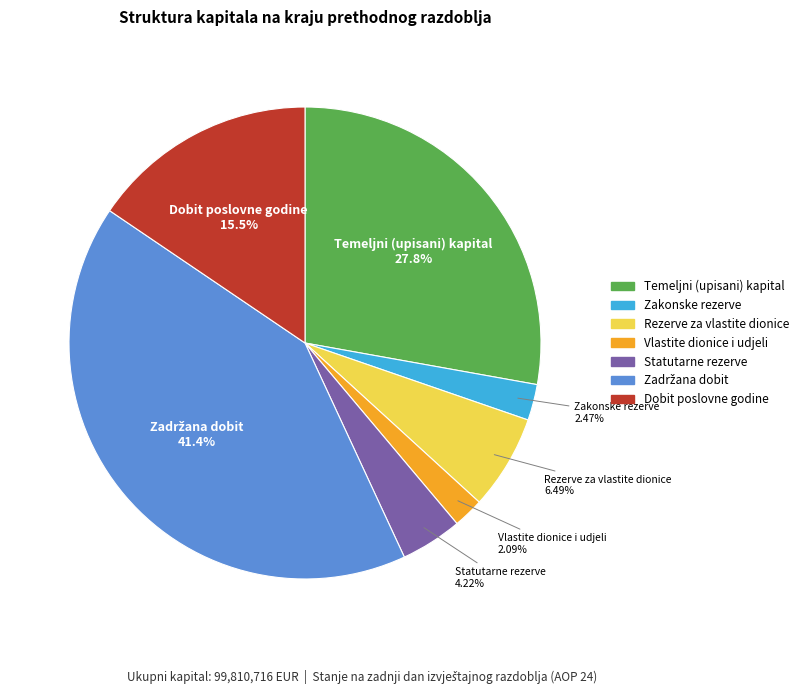

Count the number of slices in the pie.

7